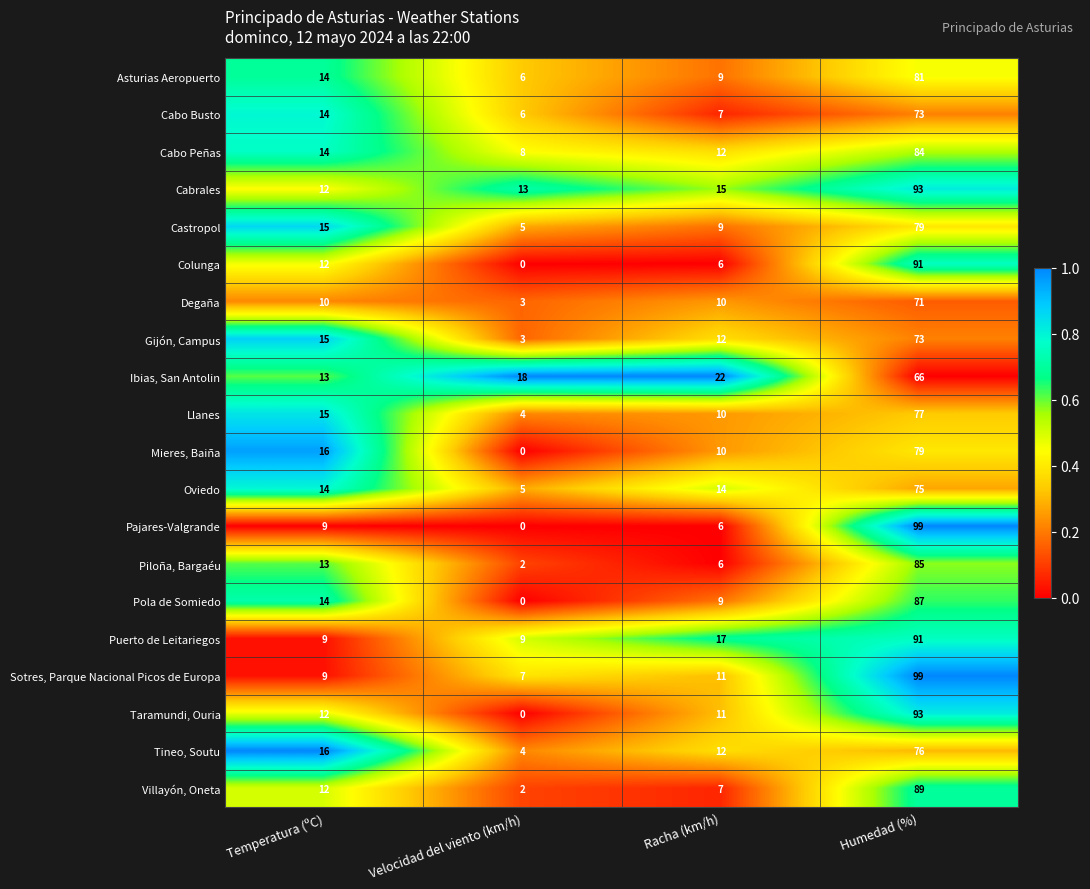

What is the difference between the maximum and minimum values in the Villayón, Oneta series?

87